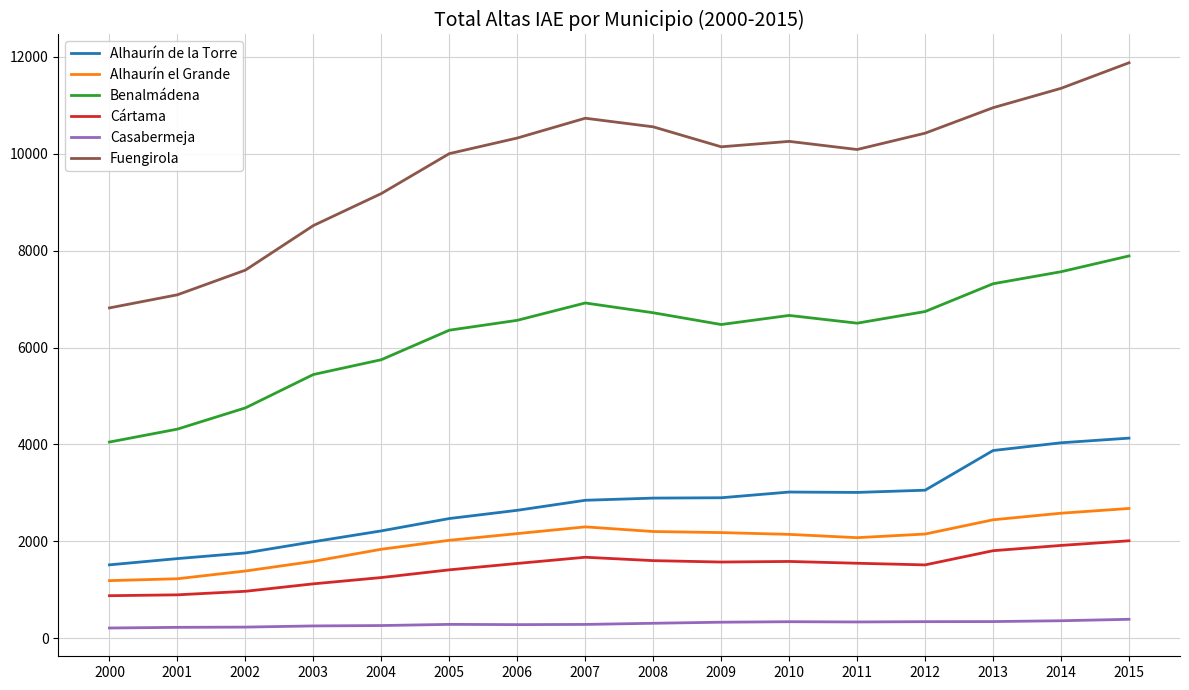

What are all the series names shown in the legend?

Alhaurín de la Torre, Alhaurín el Grande, Benalmádena, Cártama, Casabermeja, Fuengirola